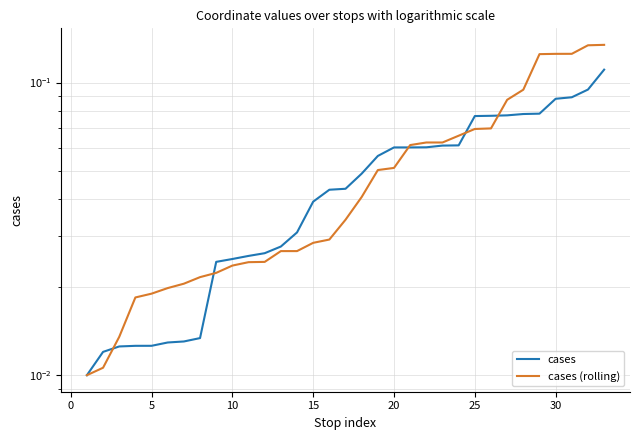

Reading left to right, what are all the values shown in this chart?

cases: 0.0	0.0	0.0	0.0	0.0	0.0	0.0	0.0	0.0	0.0	0.0	0.0	0.0	0.0	0.0	0.0	0.0	0.0	0.1	0.1	0.1	0.1	0.1	0.1	0.1	0.1	0.1	0.1	0.1	0.1	0.1	0.1	0.1
cases (rolling): 0.0	0.0	0.0	0.0	0.0	0.0	0.0	0.0	0.0	0.0	0.0	0.0	0.0	0.0	0.0	0.0	0.0	0.0	0.1	0.1	0.1	0.1	0.1	0.1	0.1	0.1	0.1	0.1	0.1	0.1	0.1	0.1	0.1